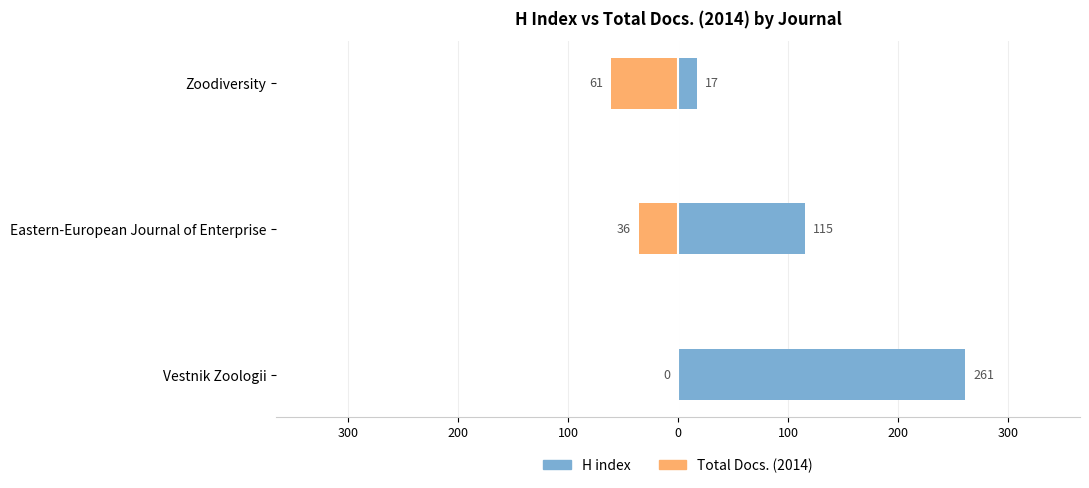

List the series in order of their overall mean, highest first.

H index, Total Docs. (2014)